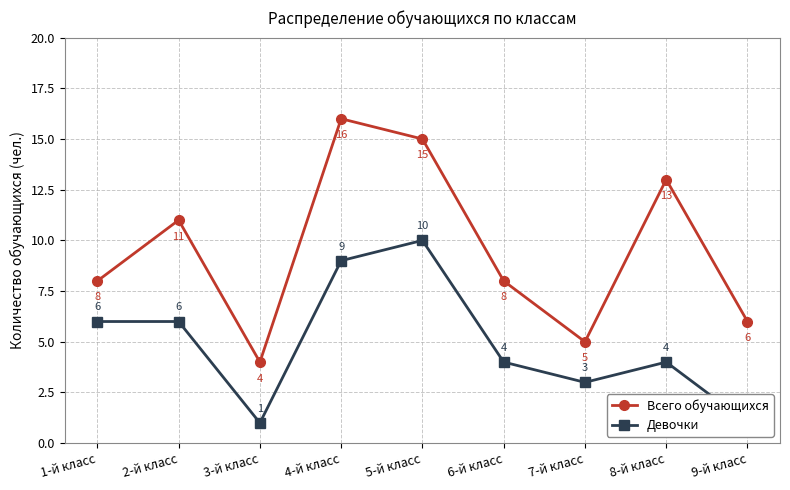

What is the difference between the highest and lowest values at 8-й класс?

9